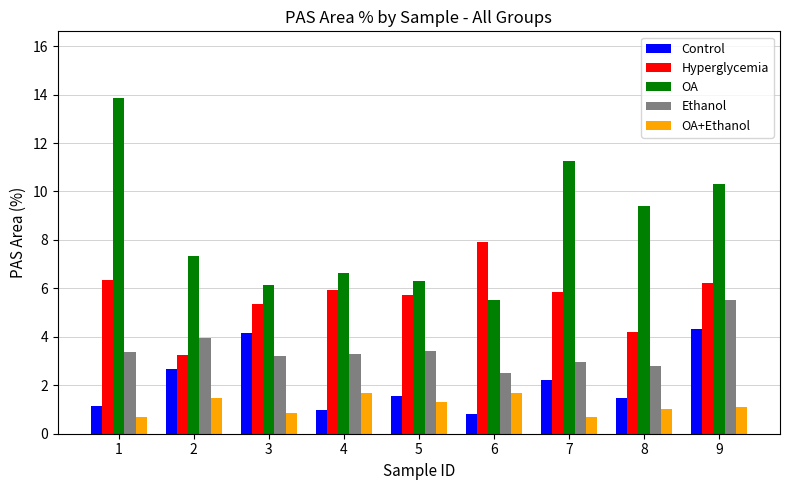

Is it true that Ethanol equals 1.1 at 5?

False